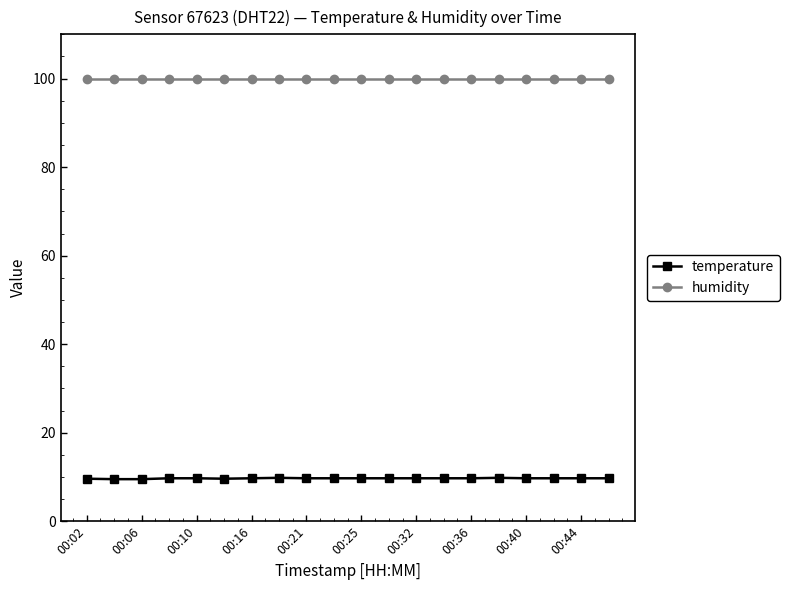

What is the average value of the temperature series?

9.7